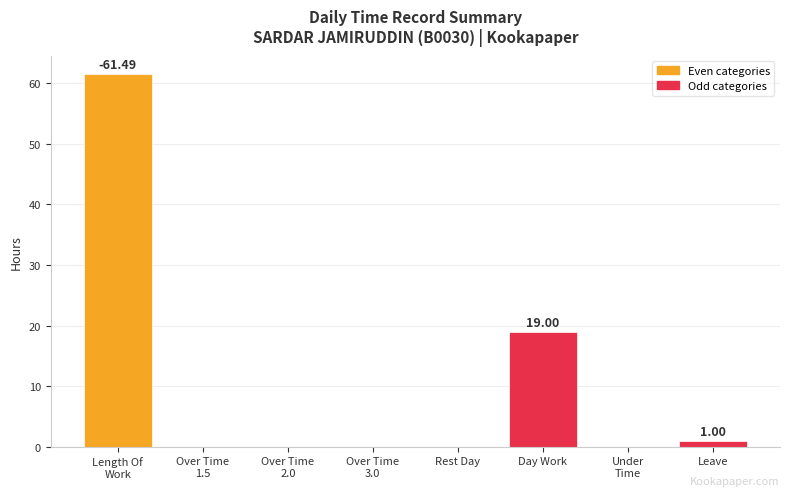

Where is the data nearest to the value 30?

Day Work